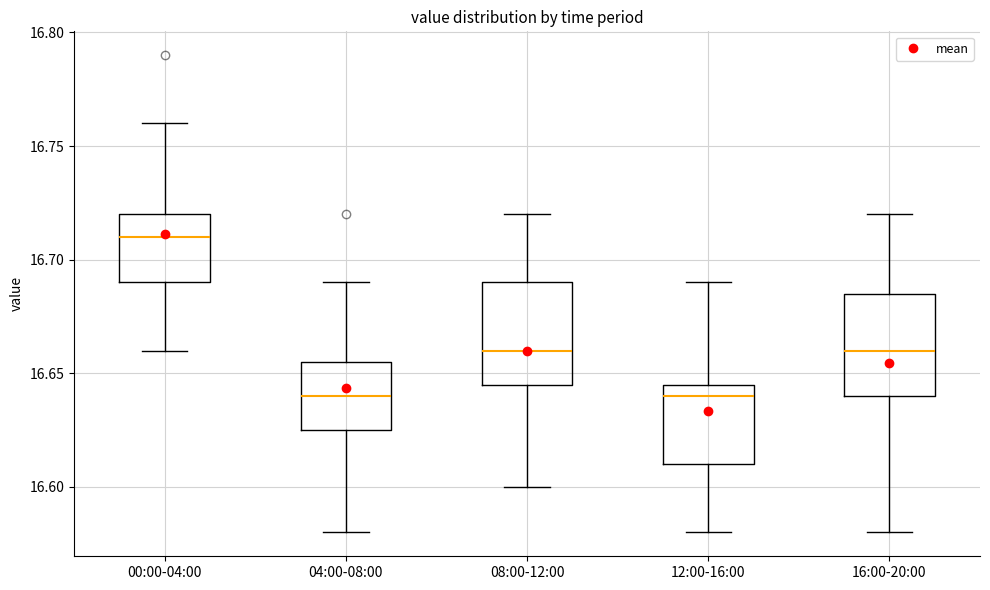

Reading left to right, transcribe this box plot: for each box, give where its median line is, the range the box spans, and where its two whiskers end, as read against the y-axis. The values are not printed on the chart, so give them approximately, as read against the axis.

00:00-04:00: median 16.710, box 16.690 to 16.720, whiskers 16.660 to 16.760
04:00-08:00: median 16.640, box 16.625 to 16.655, whiskers 16.580 to 16.690
08:00-12:00: median 16.660, box 16.645 to 16.690, whiskers 16.600 to 16.720
12:00-16:00: median 16.640, box 16.610 to 16.645, whiskers 16.580 to 16.690
16:00-20:00: median 16.660, box 16.640 to 16.685, whiskers 16.580 to 16.720